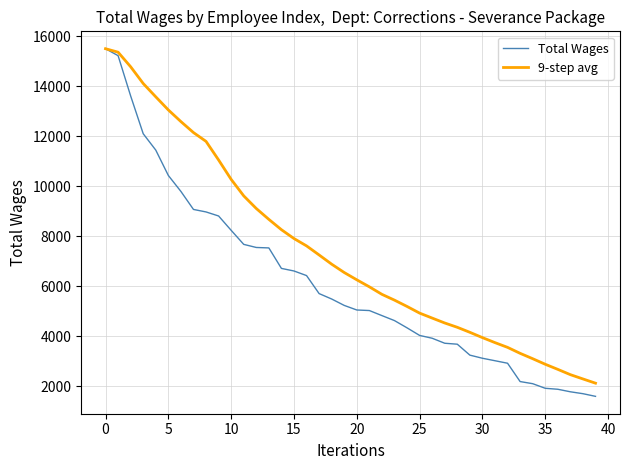

Which series has the widest spread of values?

Total Wages